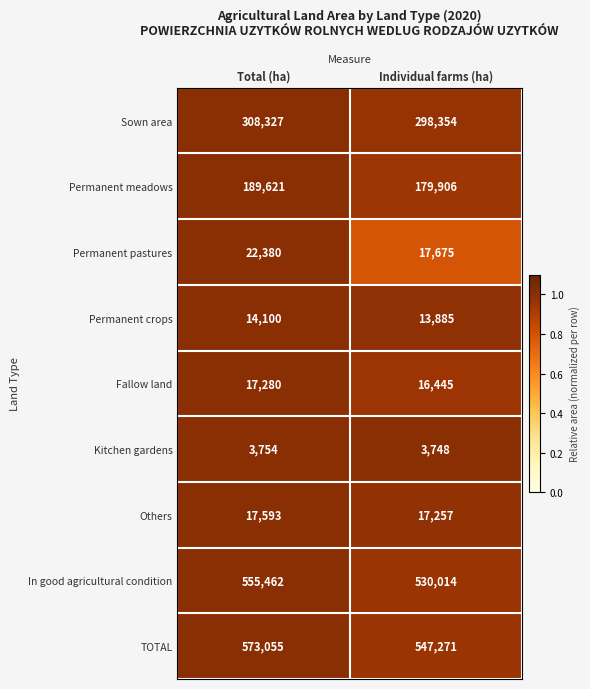

Which series has the largest total across all categories?

TOTAL